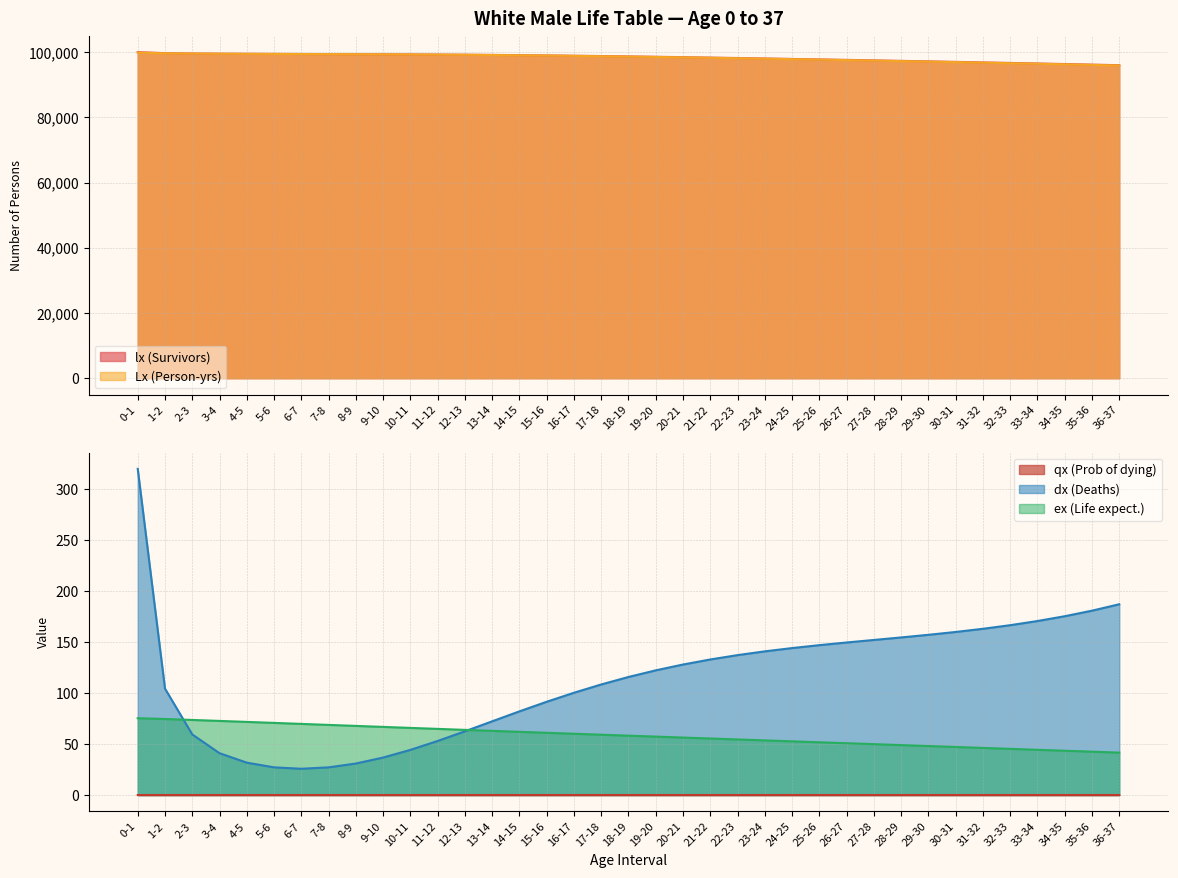

How many lines are shown in the chart?

5